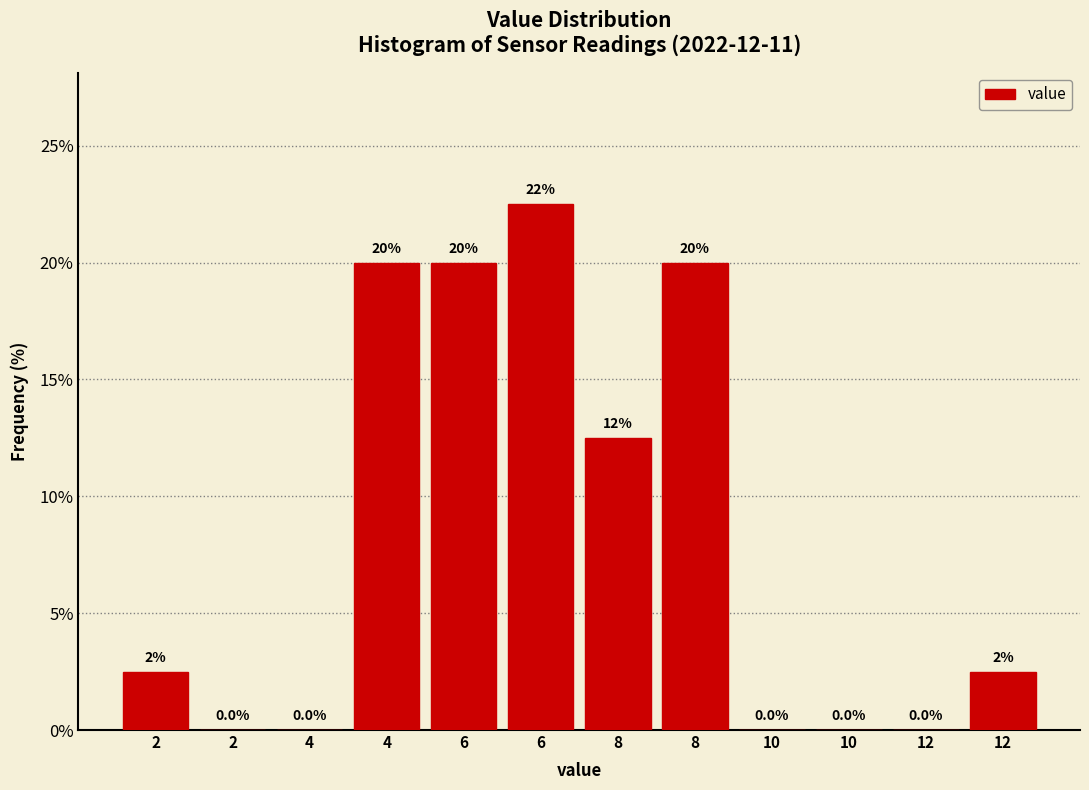

How many data points does each series have?

12